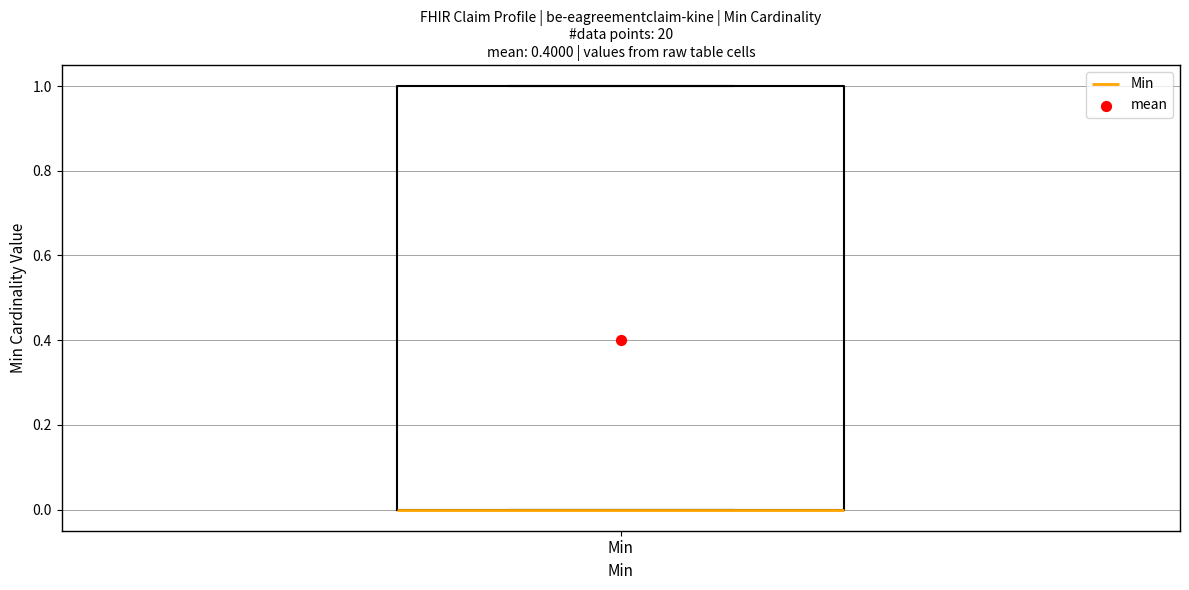

Transcribe this box plot: give where the median line is, the range the box spans, and where the two whiskers end, as read against the y-axis. The values are not printed on the chart, so give them approximately, as read against the axis.

median 0 (drawn on the box's lower edge), box 0 to 1, whiskers 0 to 1